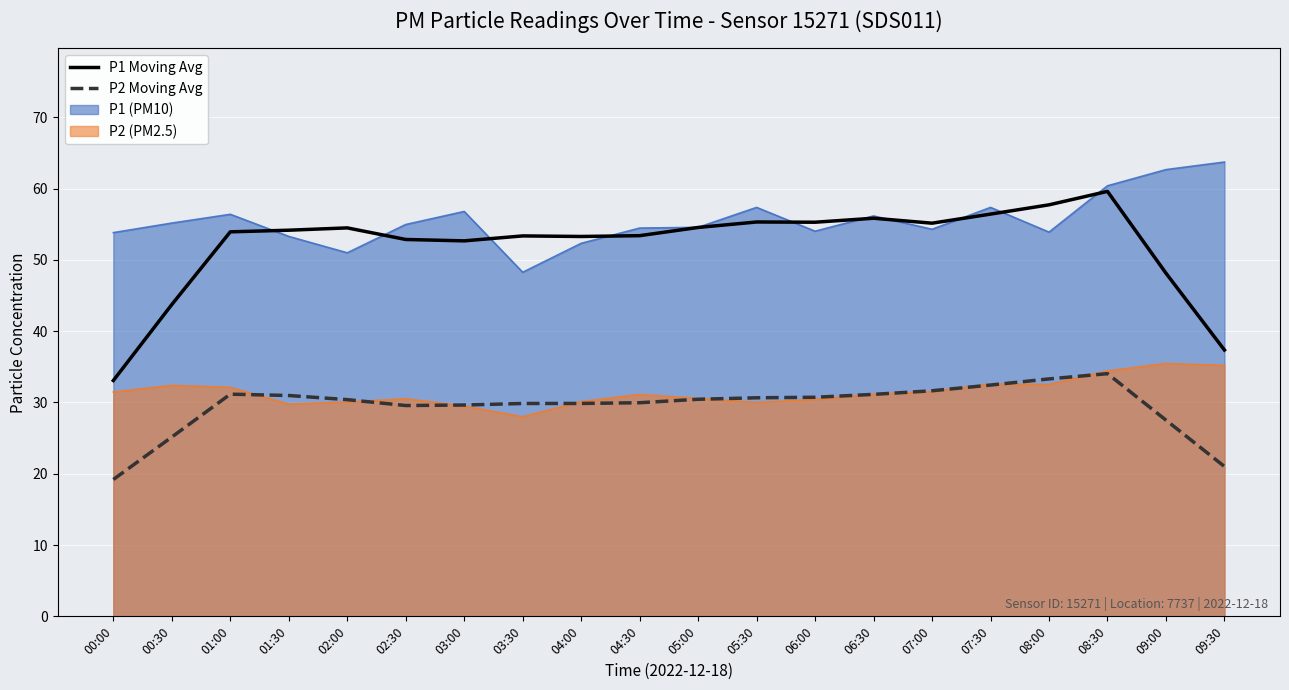

Is the value of P1 Moving Avg at 08:30 greater than the value of P2 Moving Avg at 06:30?

Yes